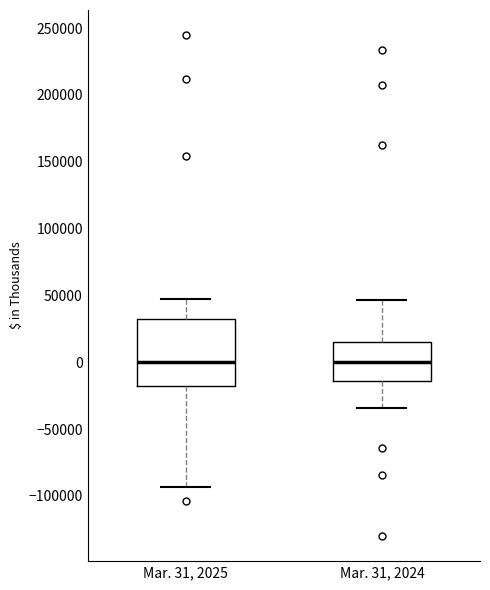

Where is the upper edge of the box for Mar. 31, 2024 on the y-axis? The values are not printed on the chart, so give them approximately, as read against the axis.

15000